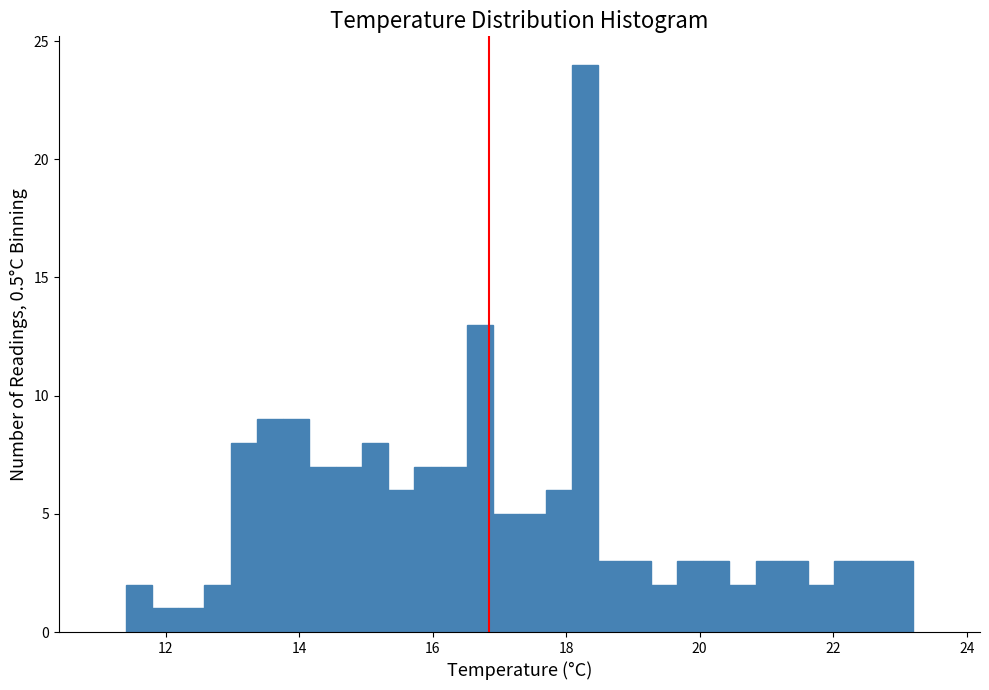

Read against the x-axis, roughly where is the centre of the tallest bar?

18.2